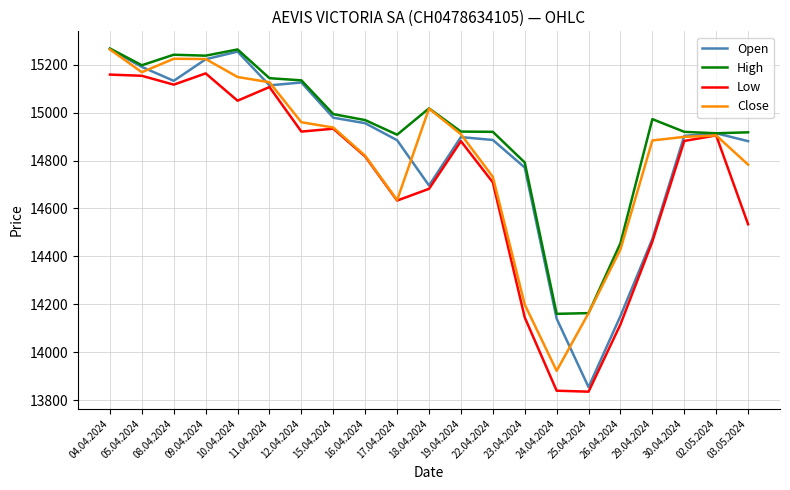

Does the chart have visible grid lines?

Yes